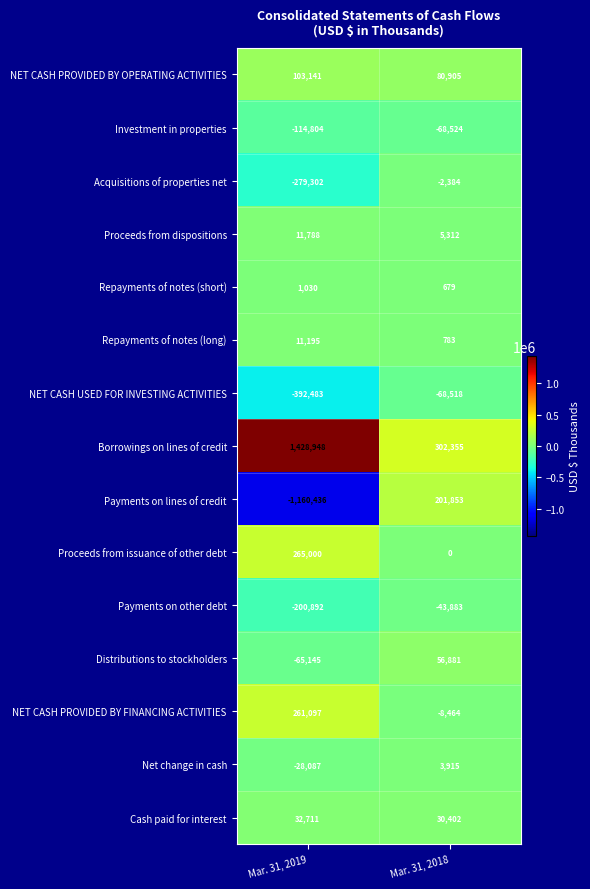

At which label is Borrowings on lines of credit closest to 865651?

Mar. 31, 2018